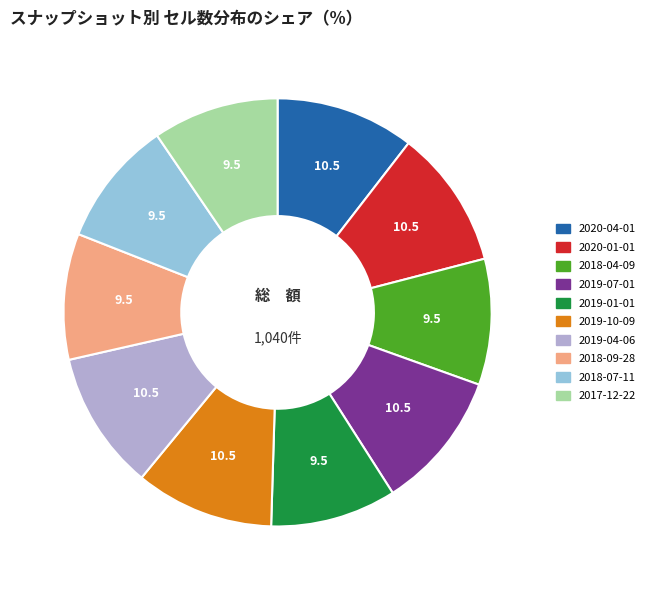

Is it true that 2019-10-09 is 10% of the pie?

True